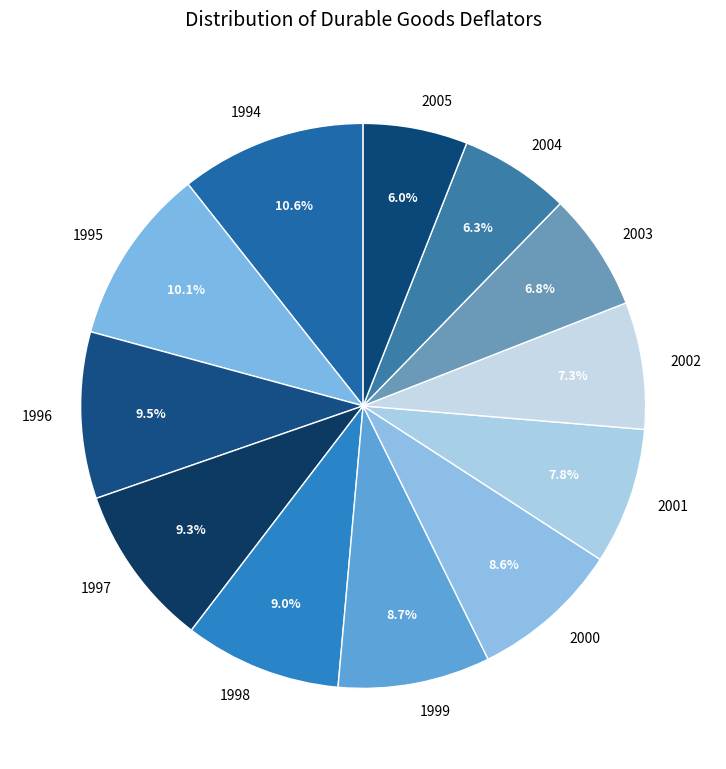

To the nearest percent, what is the difference between the 2000 and 2001 slice percentages?

1%